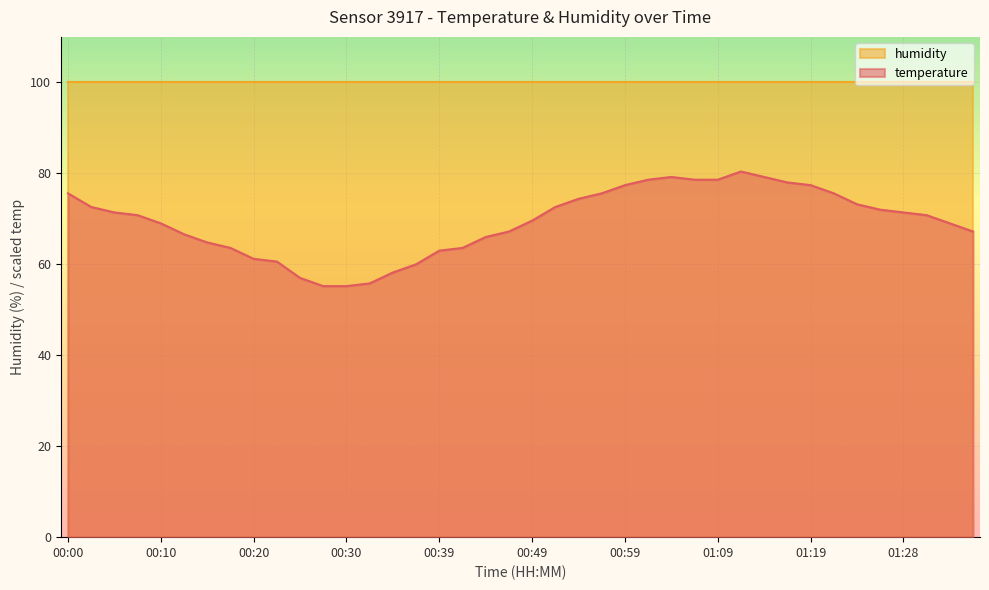

Which has a higher value, 01:16 or 00:20?

01:16